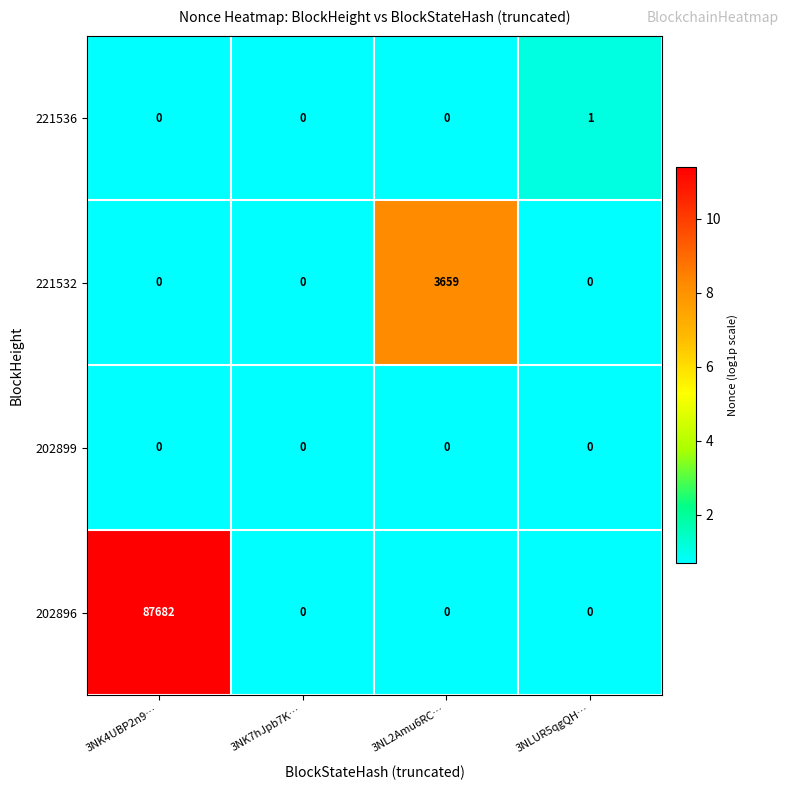

Which category has the highest value across all series?

3NK4UBP2n9…